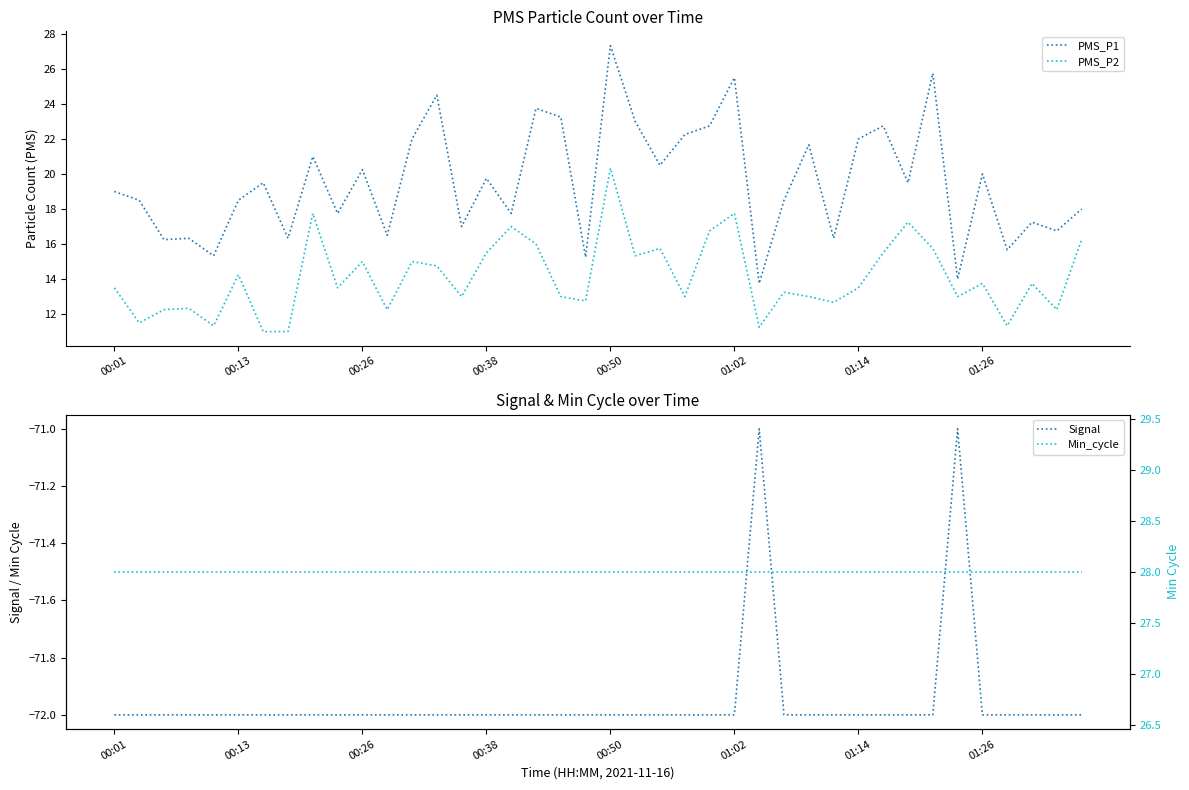

What is the highest value of the PMS_P2 series?

20.3